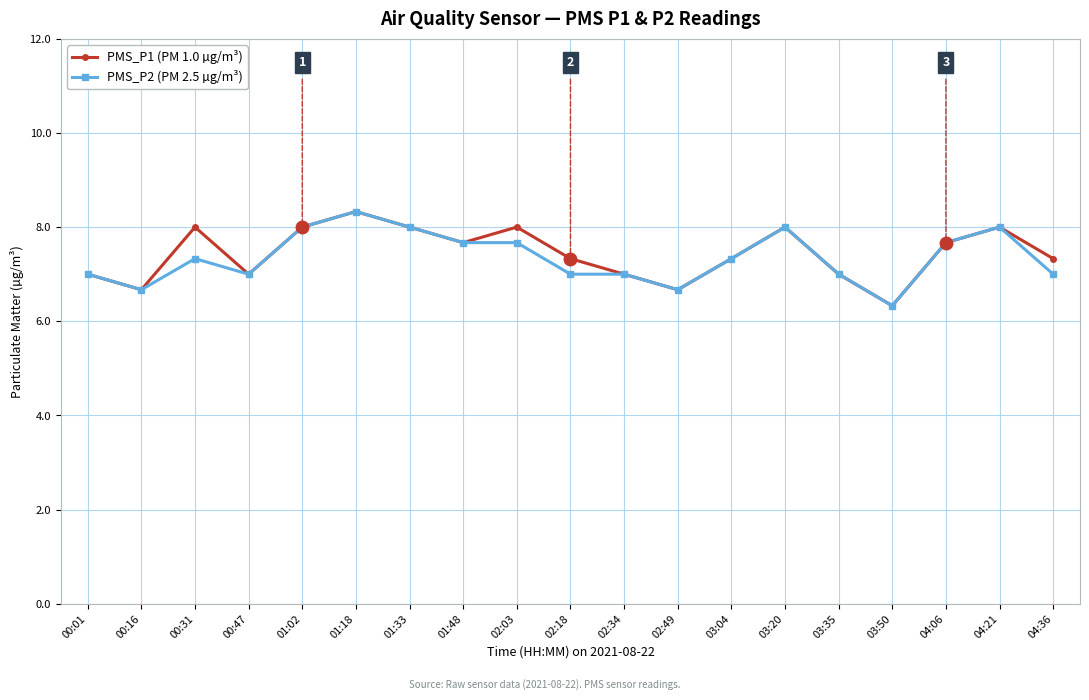

What is the label of the 2nd point from the right?

04:21